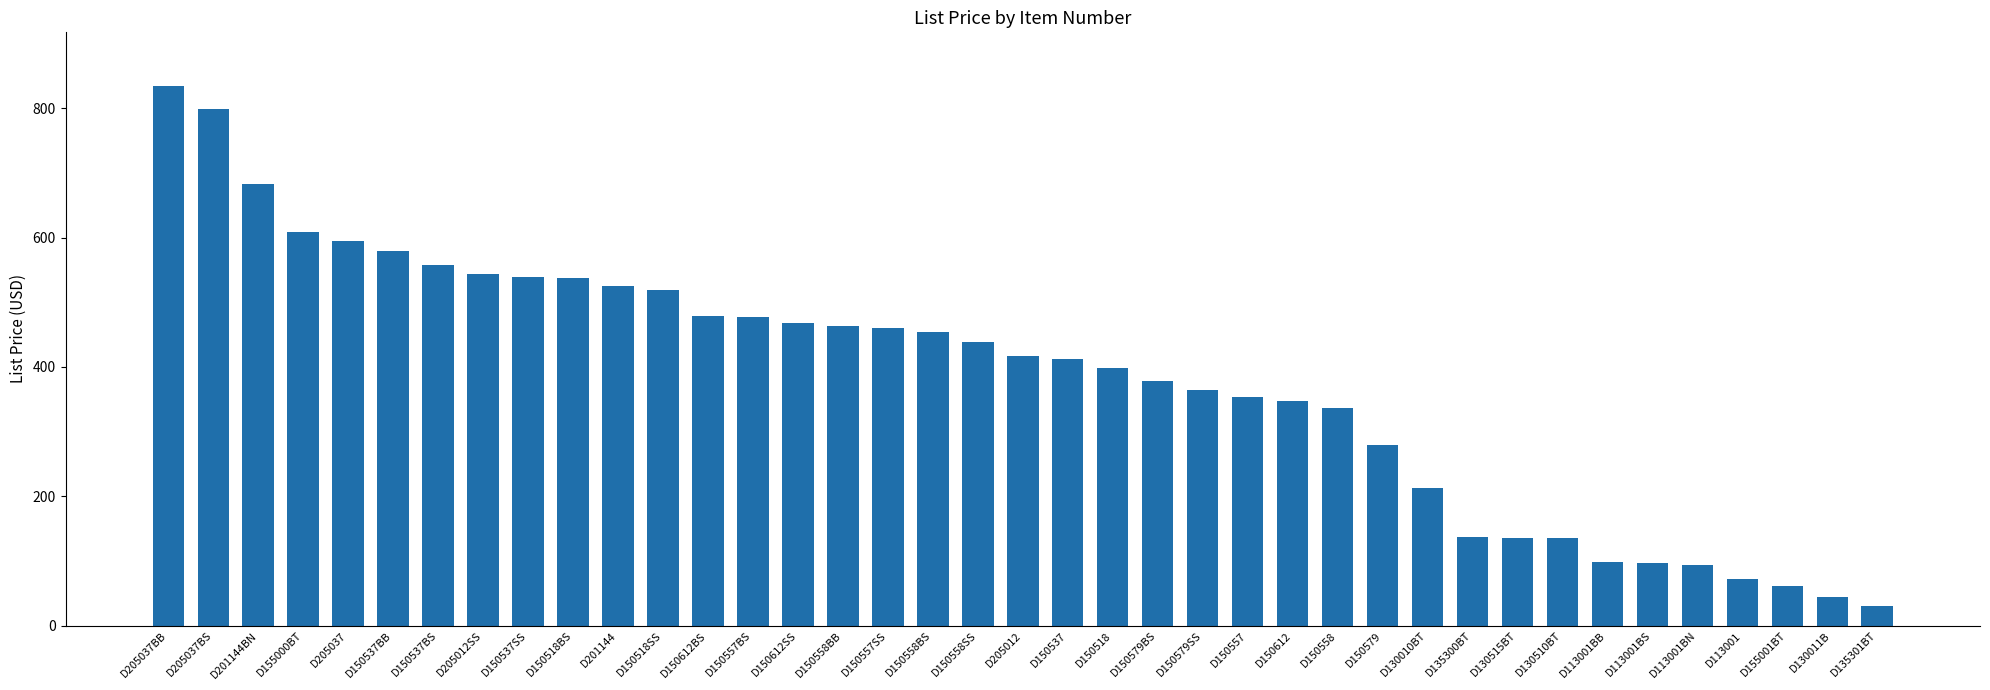

Does the chart contain stacked bars?

No